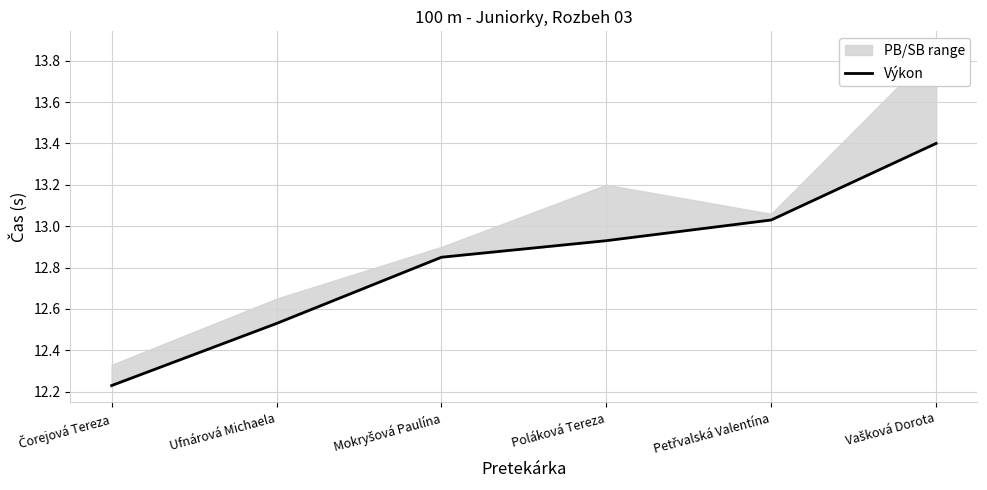

The chart shows a value of 20.6 at Vašková Dorota. True or false?

False